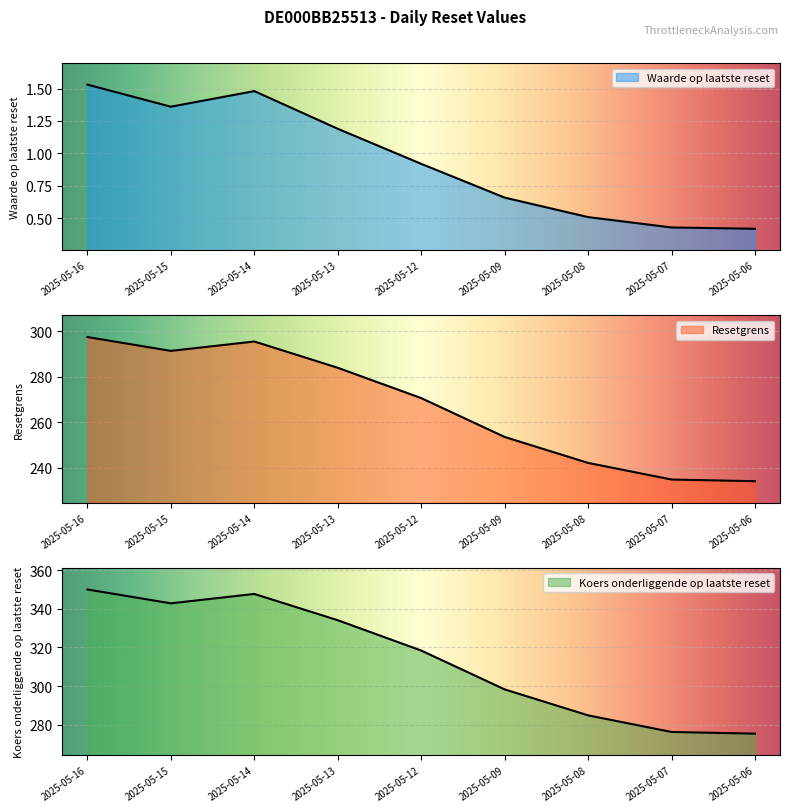

How many interior local valleys does the Koers onderliggende op laatste reset series have?

1